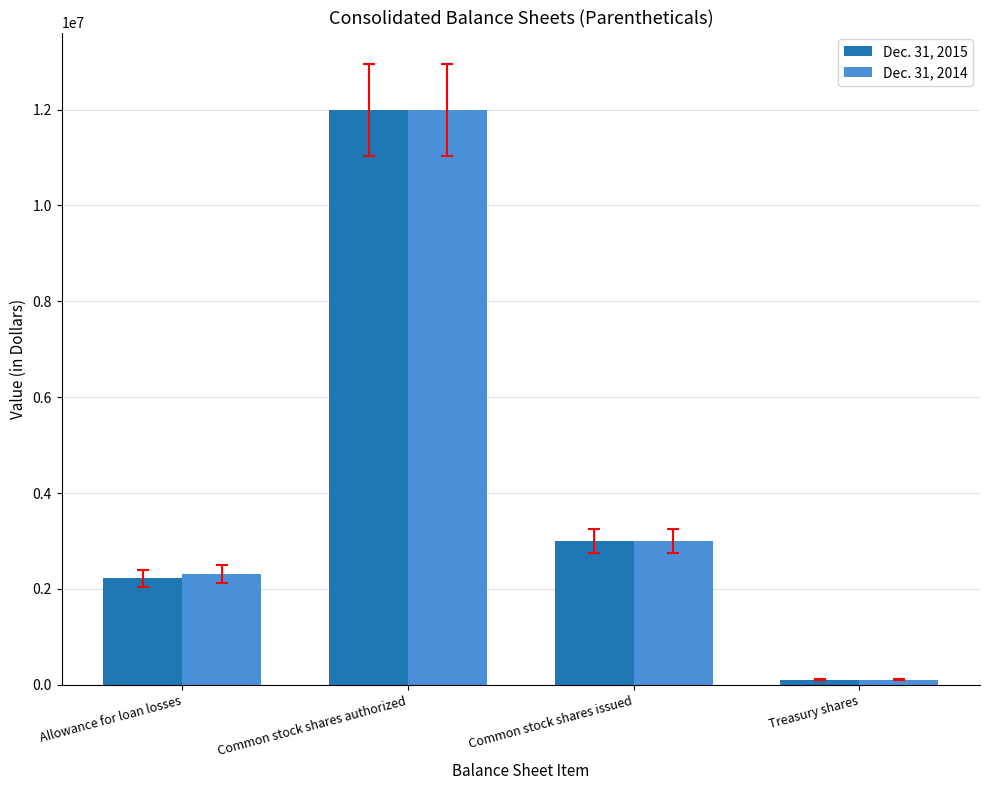

Reading left to right, list all the values displayed in this chart.

Dec. 31, 2015: Allowance for loan losses=2224006	Common stock shares authorized=12000000	Common stock shares issued=3001055	Treasury shares=106932
Dec. 31, 2014: Allowance for loan losses=2314607	Common stock shares authorized=12000000	Common stock shares issued=3001055	Treasury shares=106932